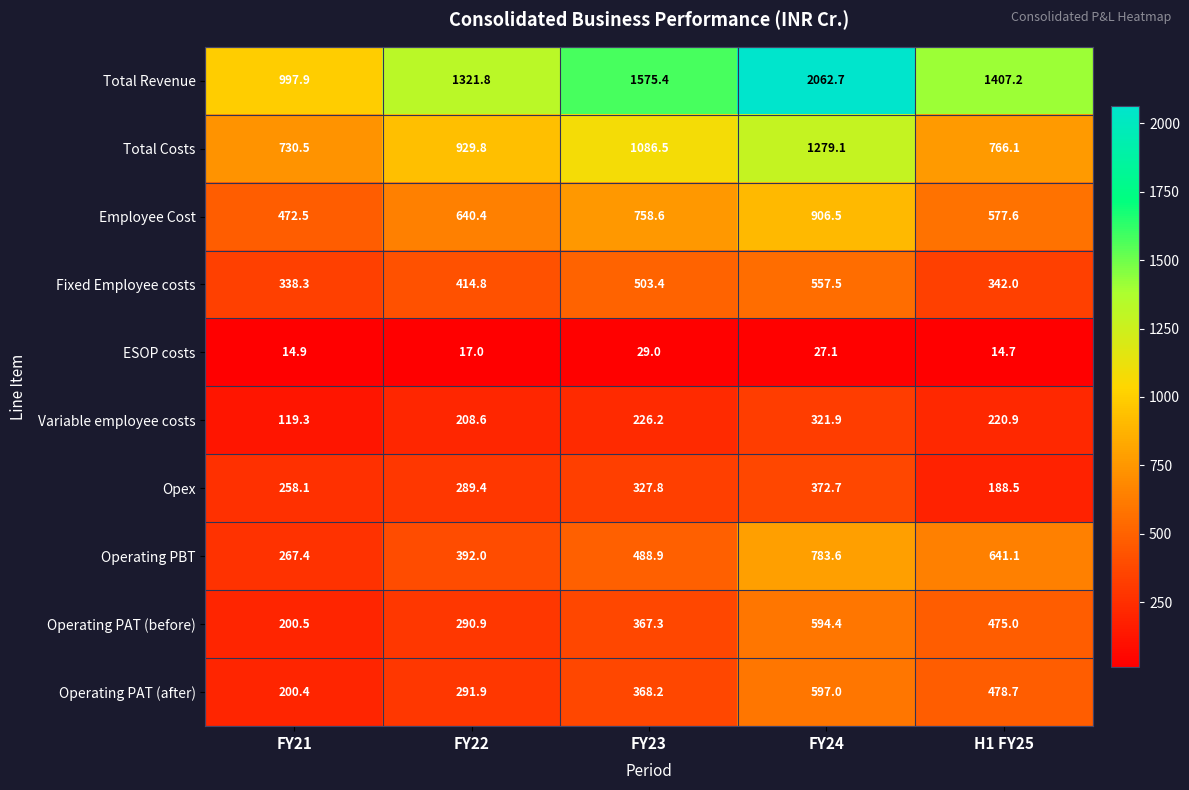

At which label does Operating PBT reach its peak?

FY24